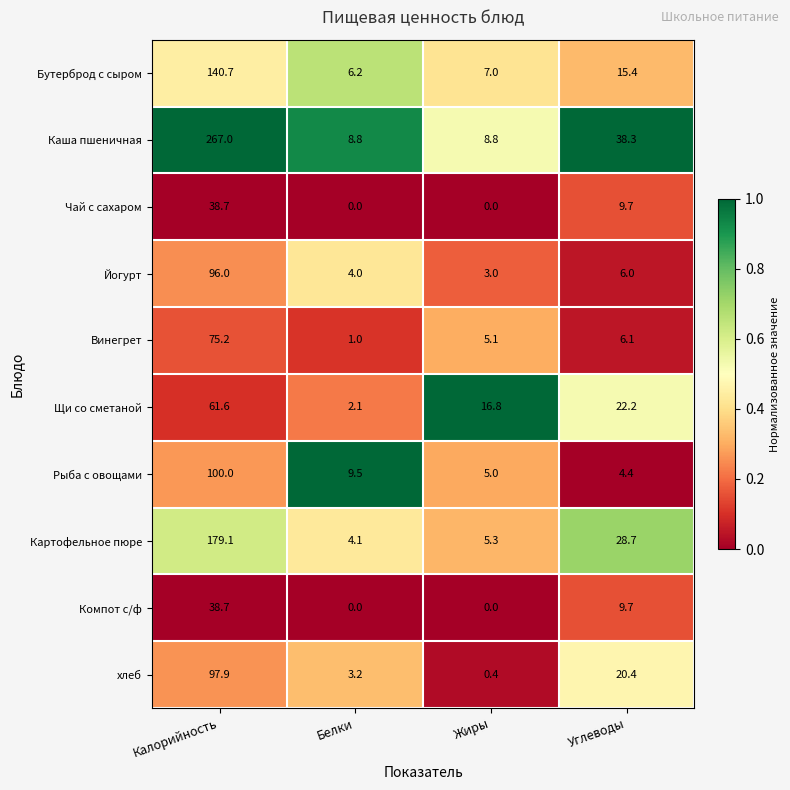

What is the difference between the maximum and second lowest values in the Йогурт series?

92.0